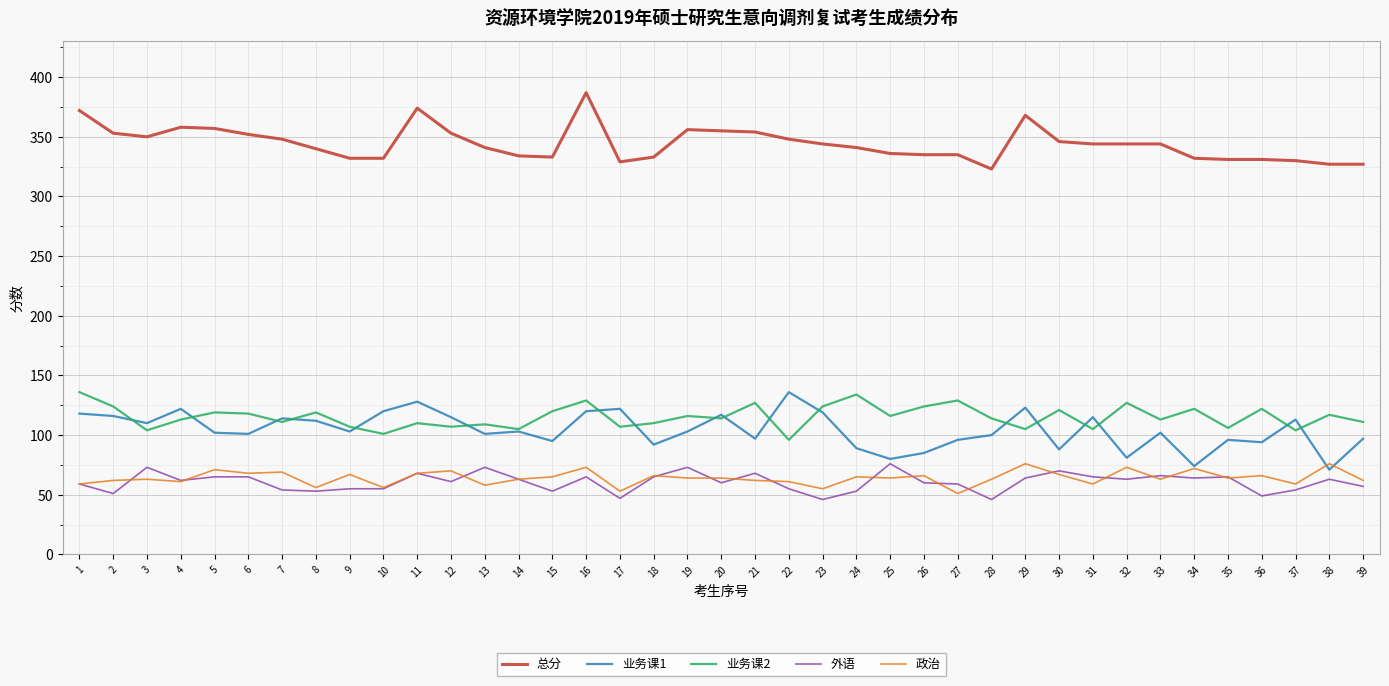

Is it true that 外语 equals 85 at 39?

False